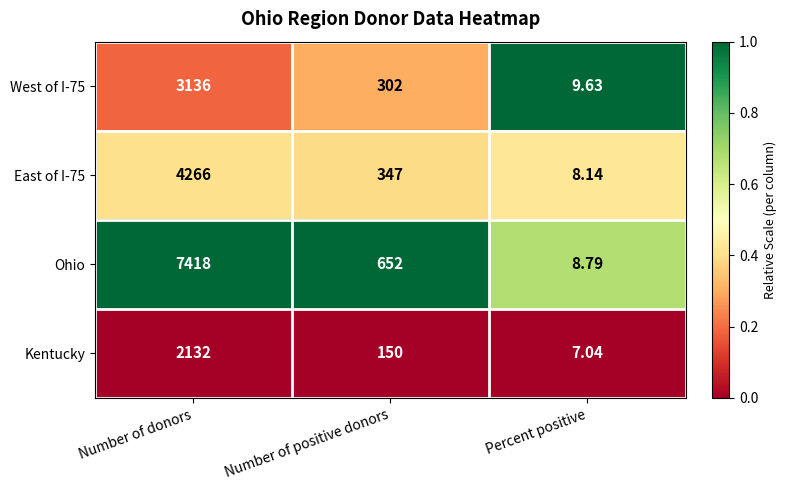

Which series has the widest spread of values?

Ohio